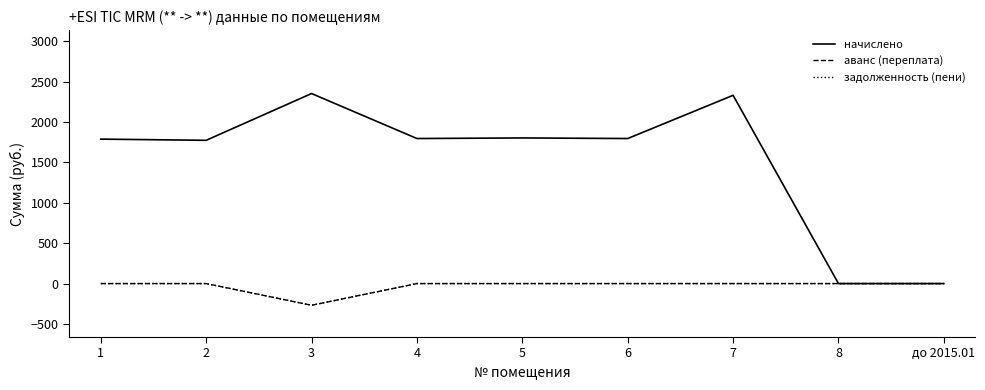

Is this an area chart (filled region under the line)?

No